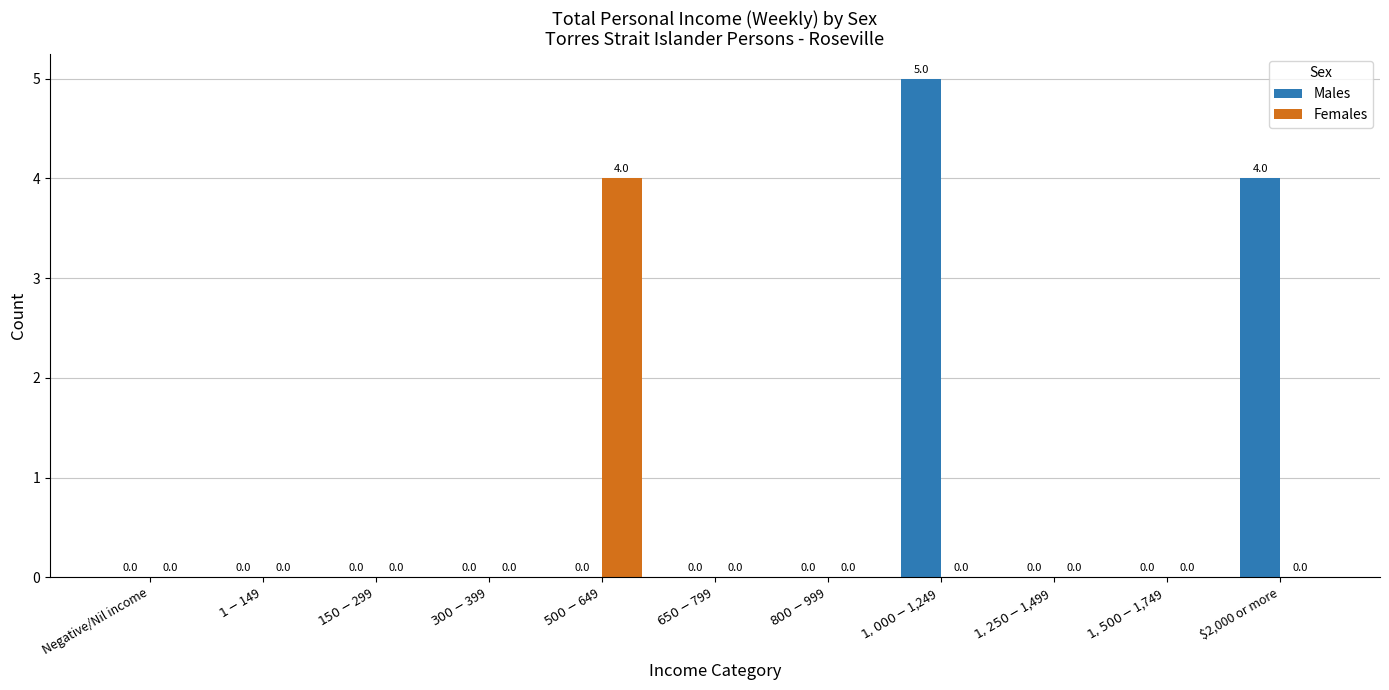

How many Males values are between 0 and 1?

9